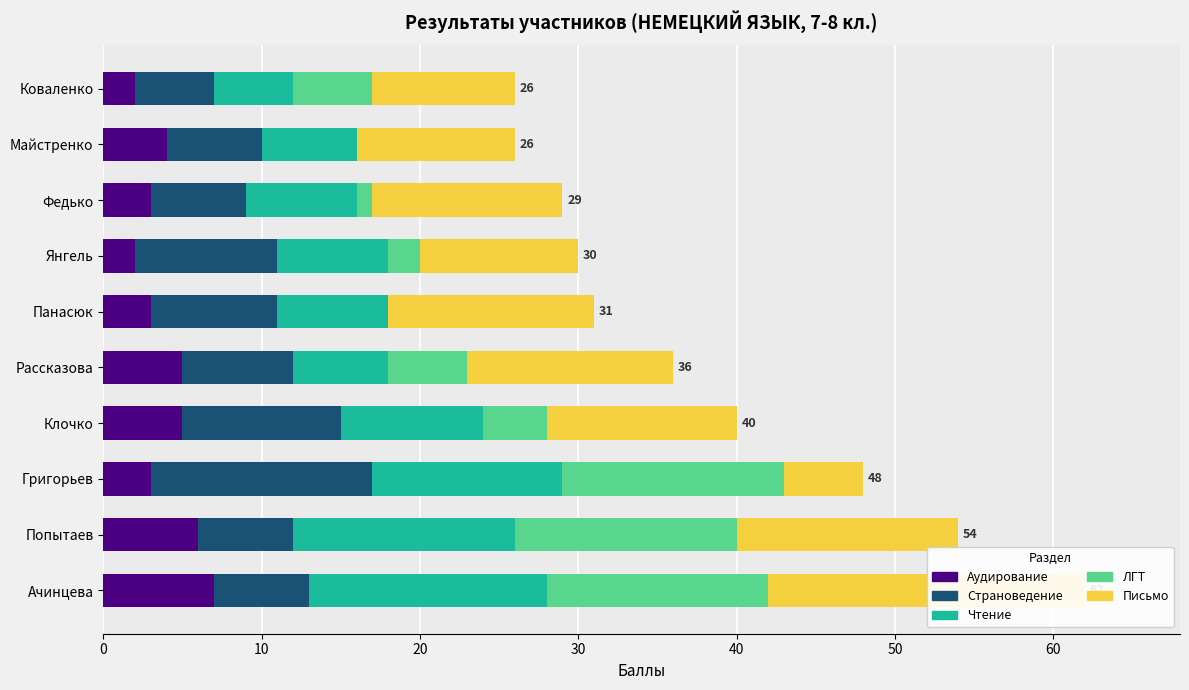

How many series are shown in this chart?

5